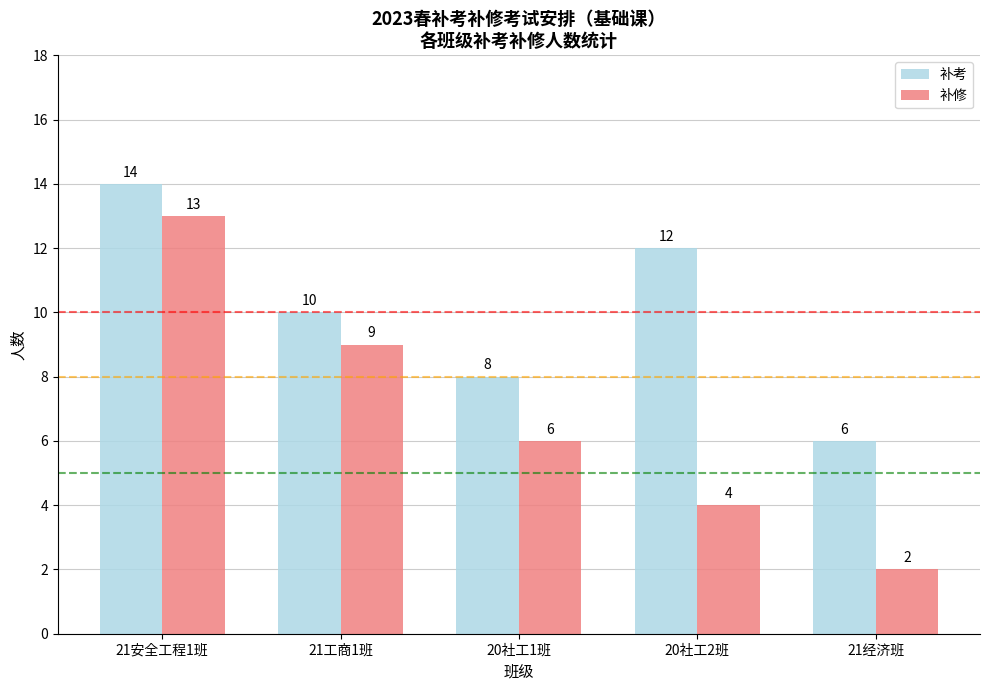

At which label does 补修 first exceed 6?

21安全工程1班